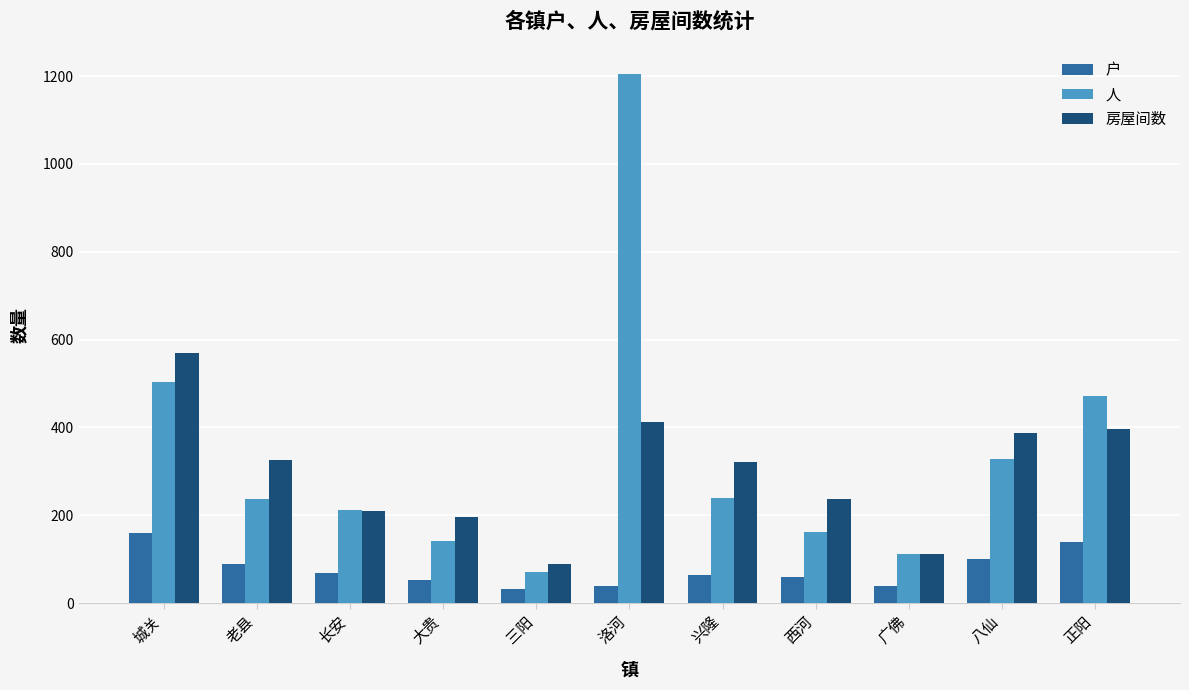

Which series has the largest range (max minus min)?

人